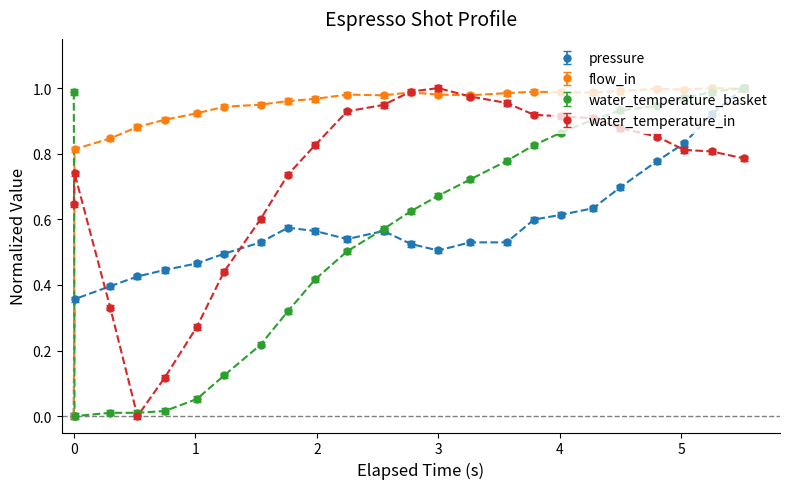

How many times do water_temperature_in and pressure cross each other?

3